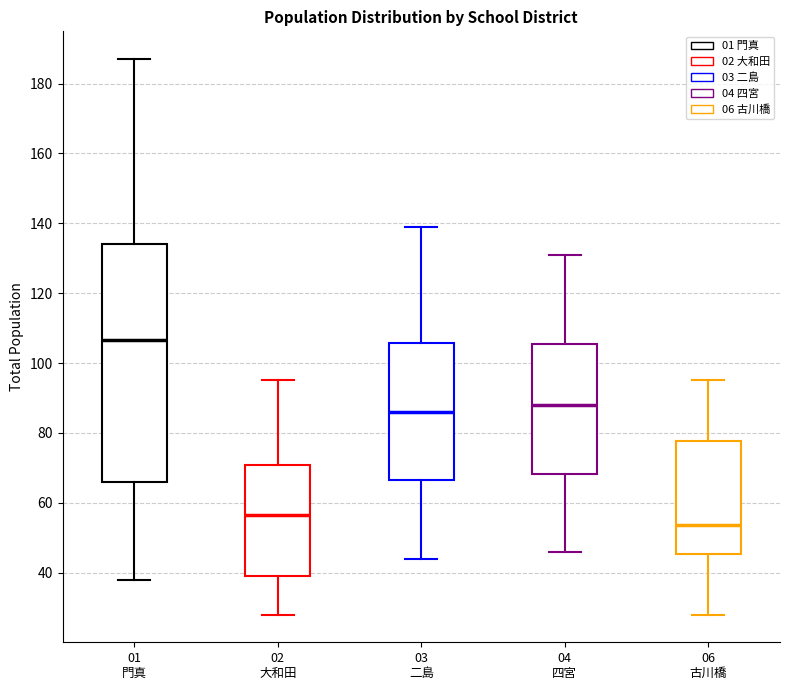

Reading left to right, read every box against the y-axis: the position of its median line, the range the box covers, and the ends of its whiskers. The values are not printed on the chart, so give them approximately, as read against the axis.

01 門真: median 106, box 66 to 134, whiskers 38 to 188
02 大和田: median 56, box 40 to 70, whiskers 28 to 96
03 二島: median 86, box 66 to 106, whiskers 44 to 140
04 四宮: median 88, box 68 to 106, whiskers 46 to 132
06 古川橋: median 54, box 46 to 78, whiskers 28 to 96